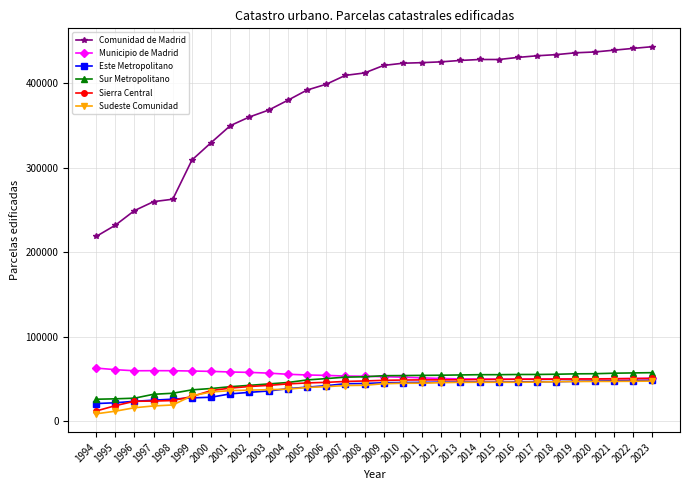

What is the total value across all series at 1997?

418548